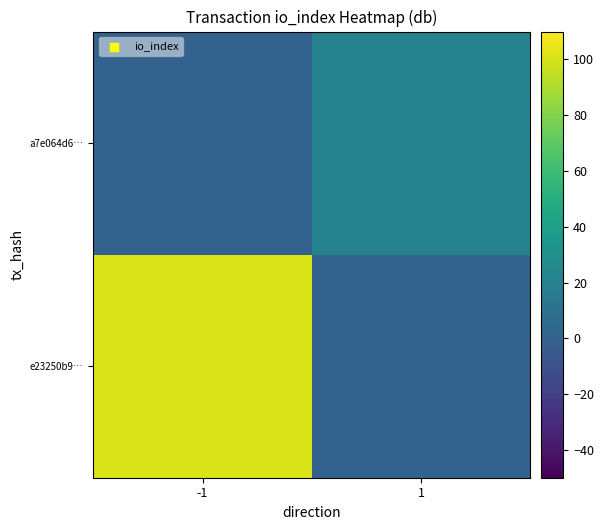

What is the spread (max minus min) of values at 1?

21